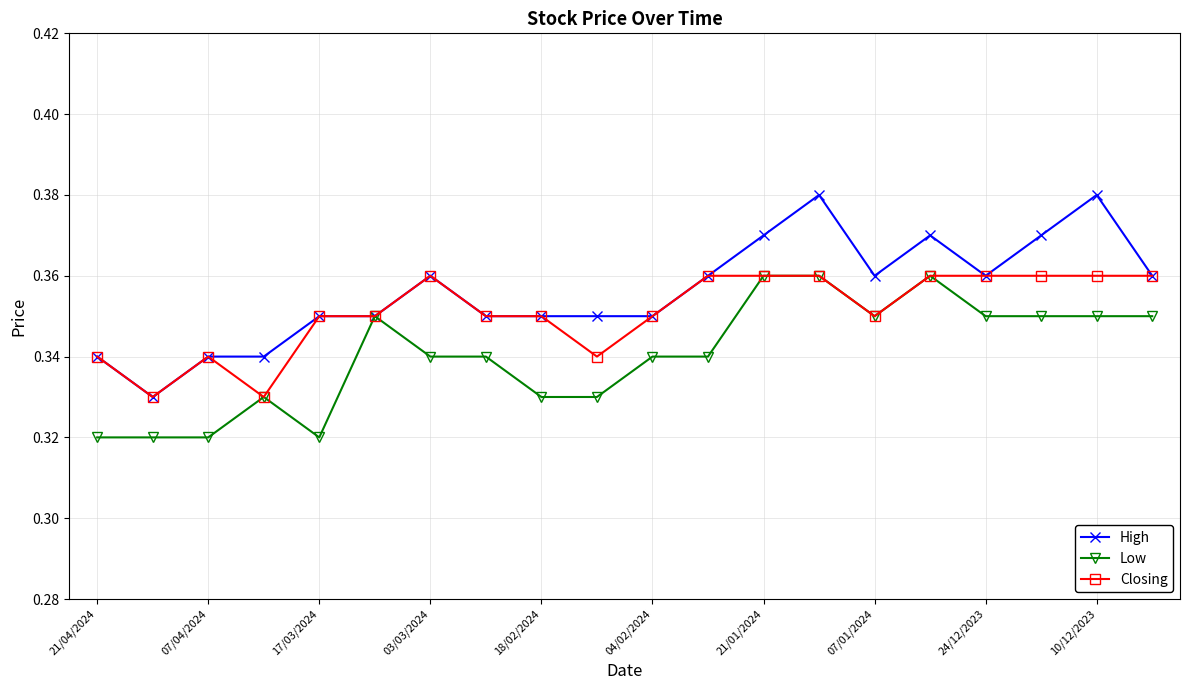

Count the High values in the range 0 to 1.

20